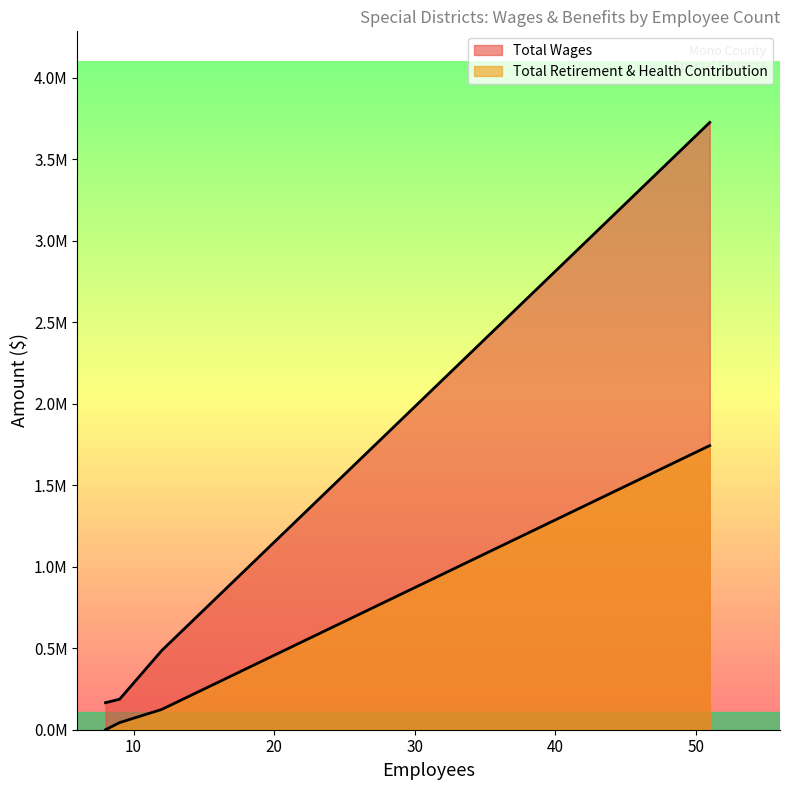

At which label does Total Wages reach its peak?

51